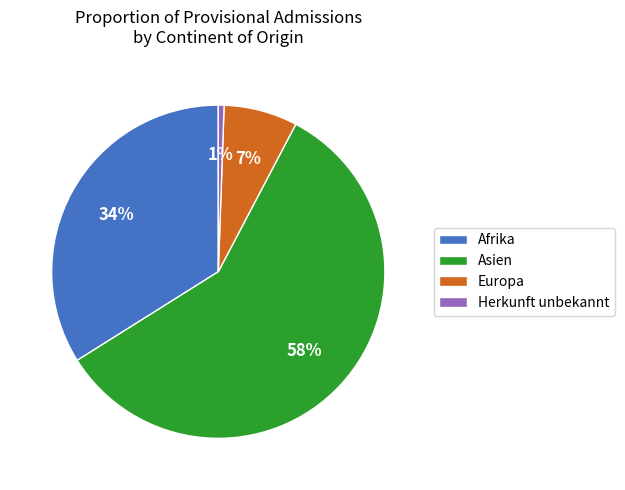

To the nearest percent, what portion does Asien represent?

58%